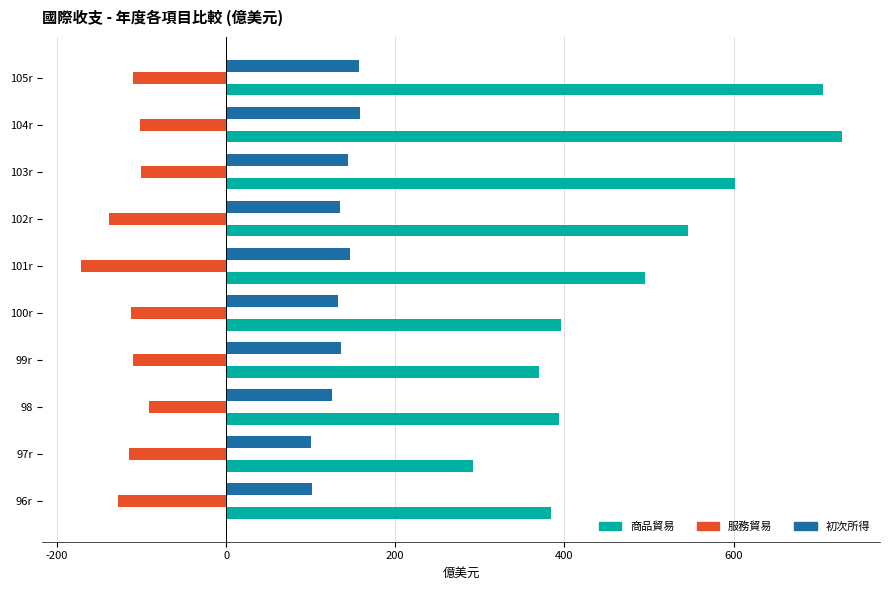

Which series has the widest spread of values?

商品貿易